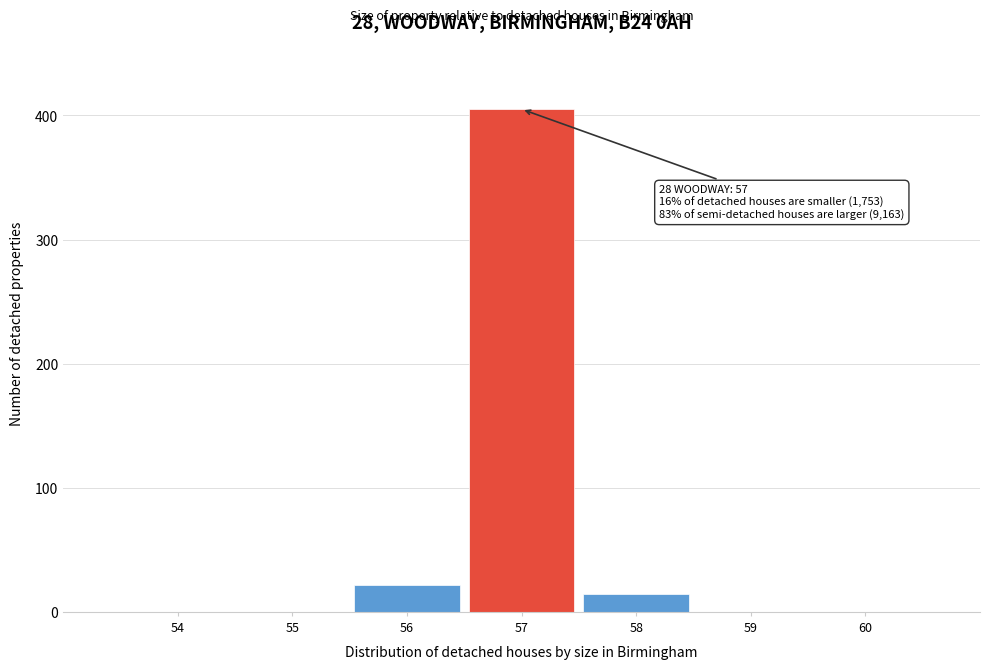

Which range on the x-axis has the tallest bar?

56.5 to 57.5